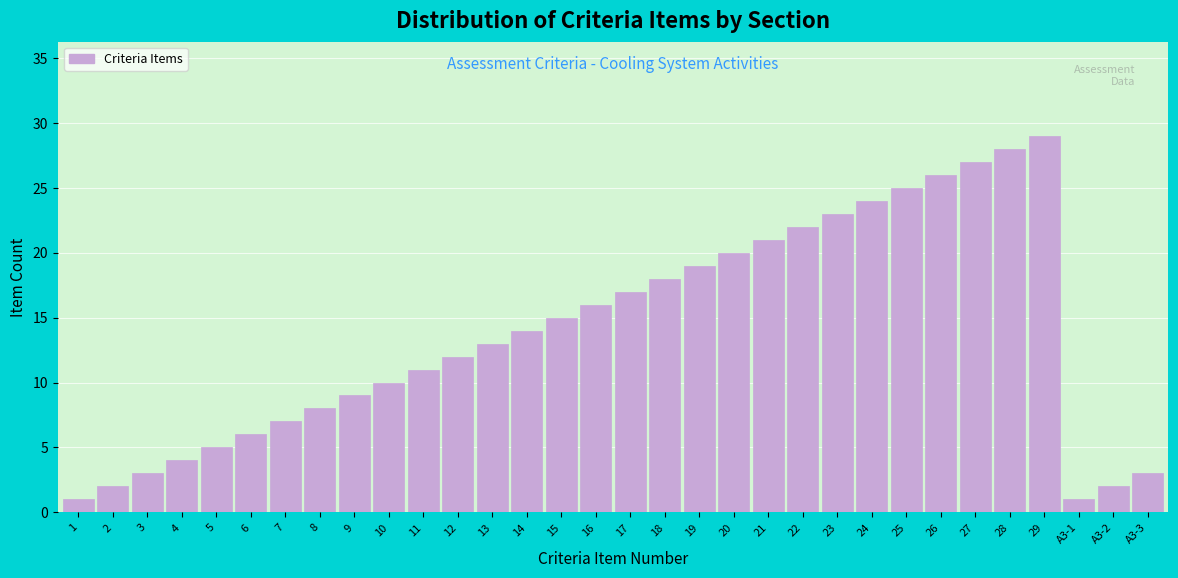

What is the ratio of the value at 23 to the value at 22?

1.0